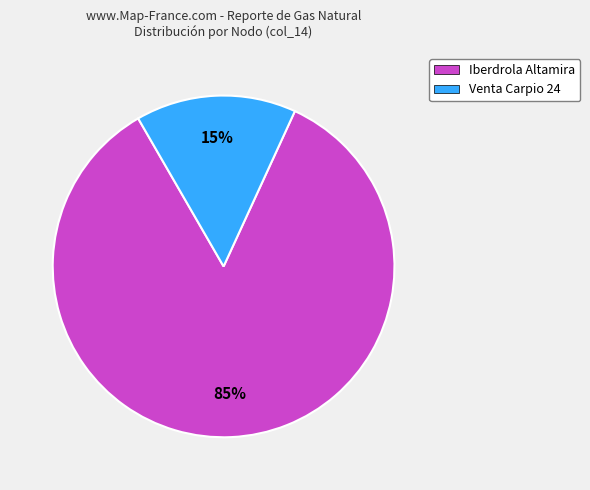

Does any single category account for the majority?

Yes